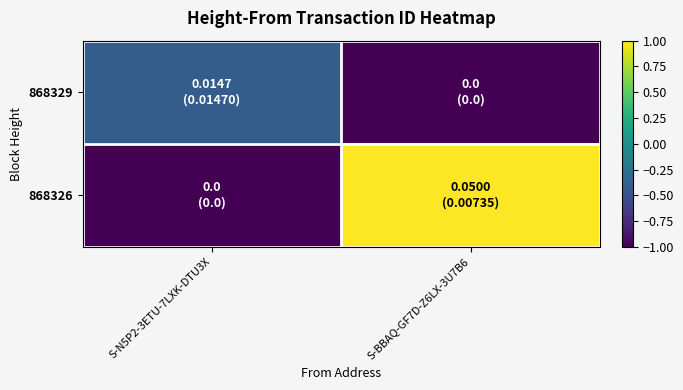

Reading left to right, what are all the values shown in this chart?

868329: S-N5P2-3ETU-7LXK-DTU3X=-0.4	S-BBAQ-GF7D-Z6LX-3U7B6=-1.0
868326: S-N5P2-3ETU-7LXK-DTU3X=-1.0	S-BBAQ-GF7D-Z6LX-3U7B6=1.0